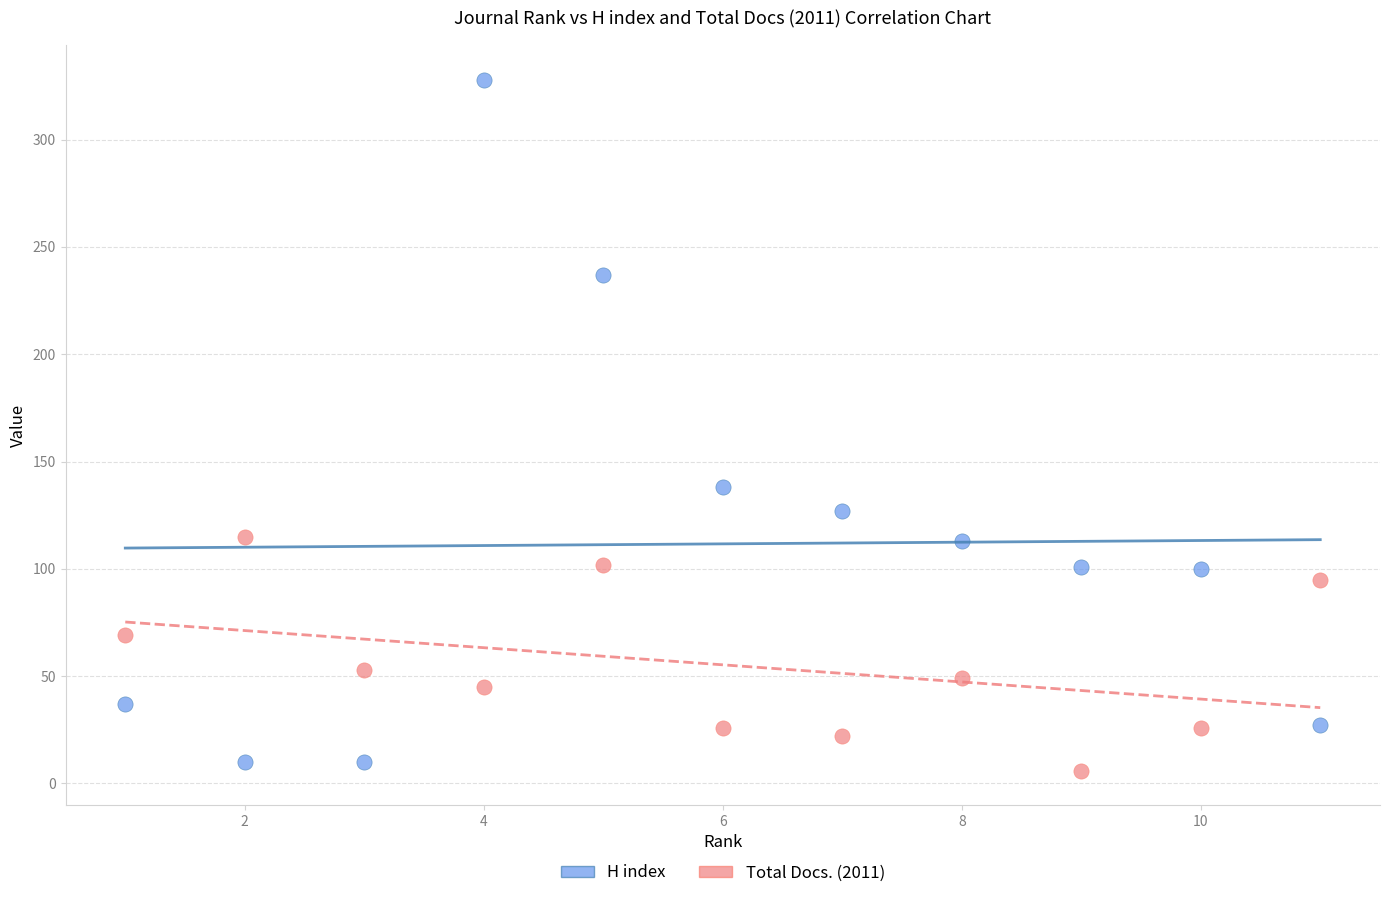

Which series has the widest spread of Y values?

H index